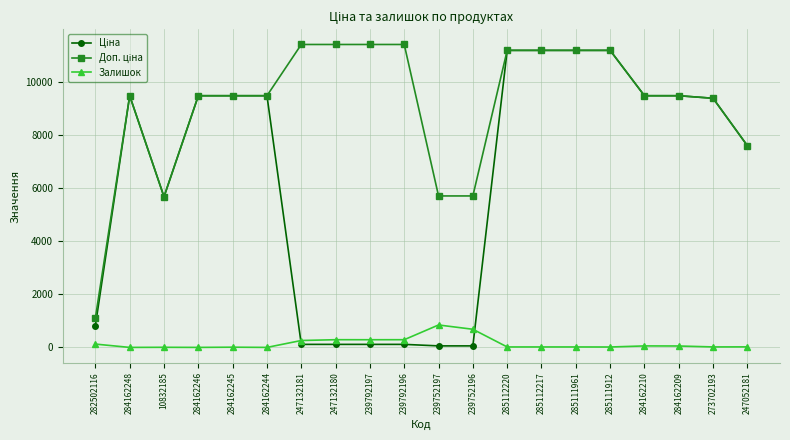

What is the highest value of the Залишок series?

845.0